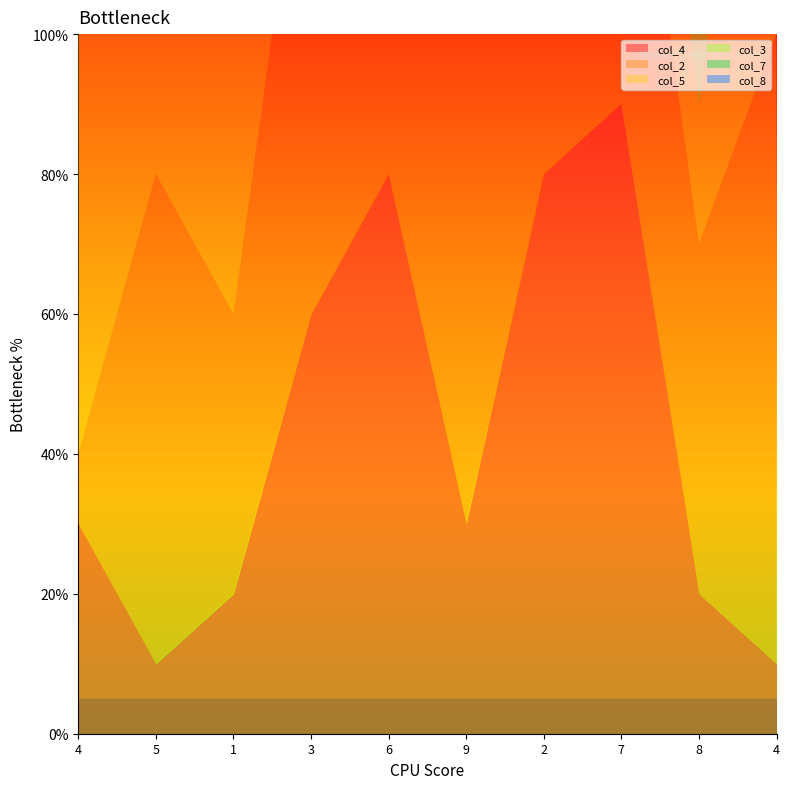

At which category does col_3 reach its first local peak?

6